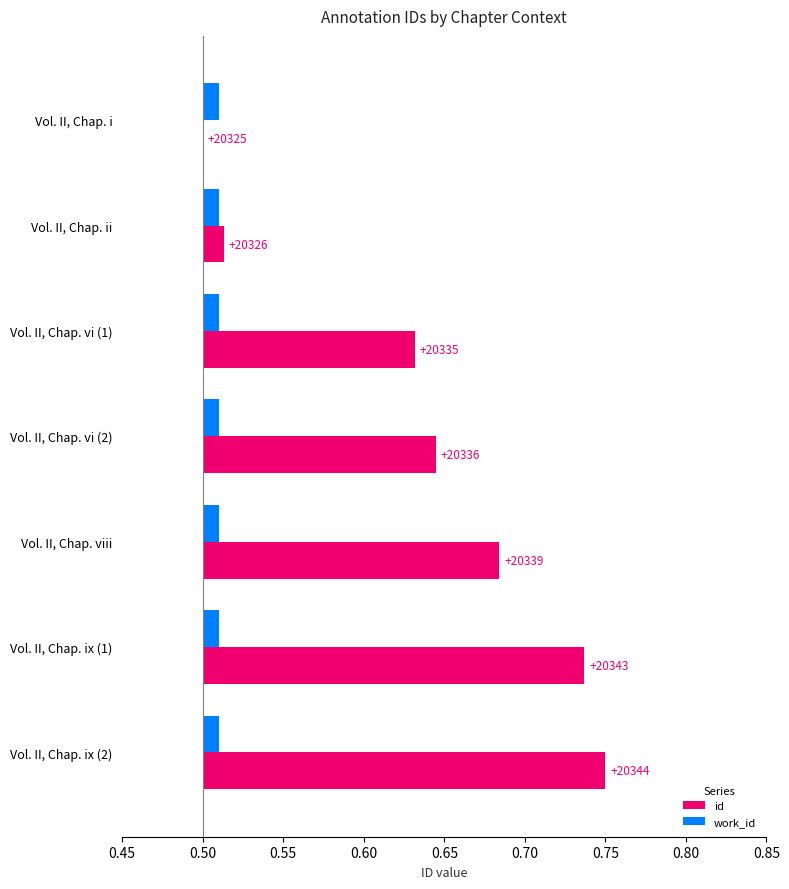

How many bars are there in each group?

2